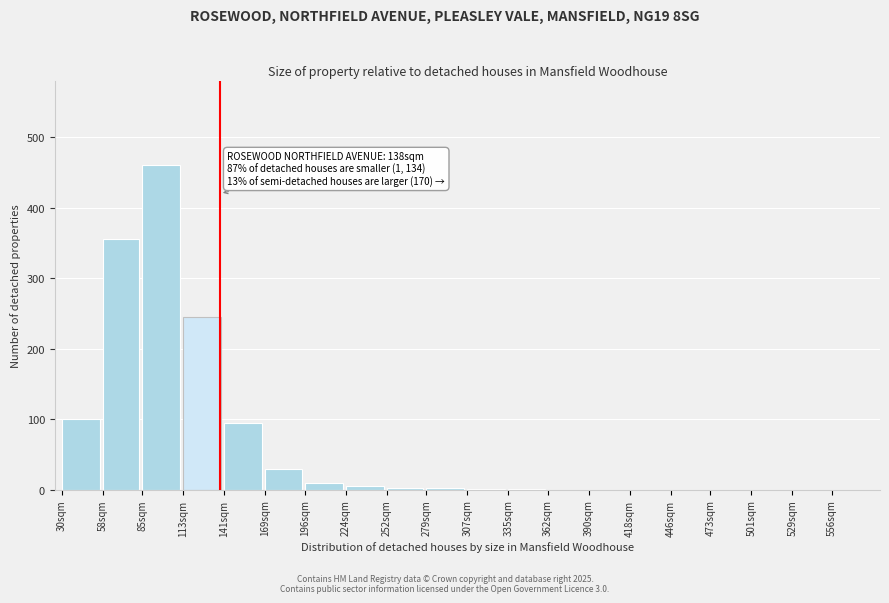

The chart shows a value of 355 at 58sqm. True or false?

True